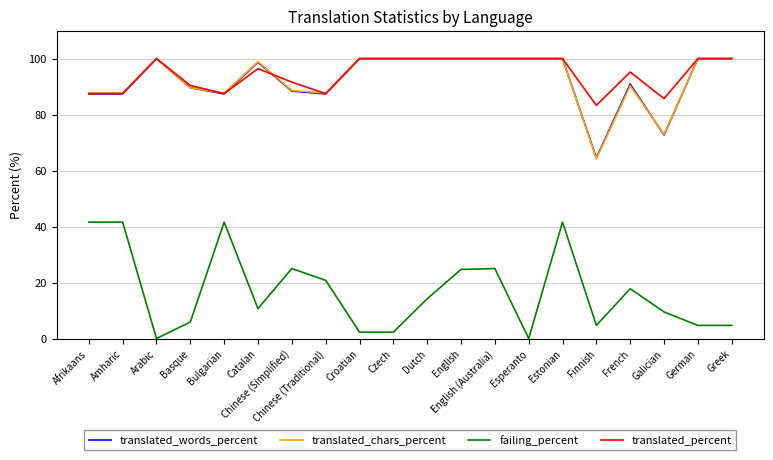

What is the highest value of the translated_words_percent series?

100.0